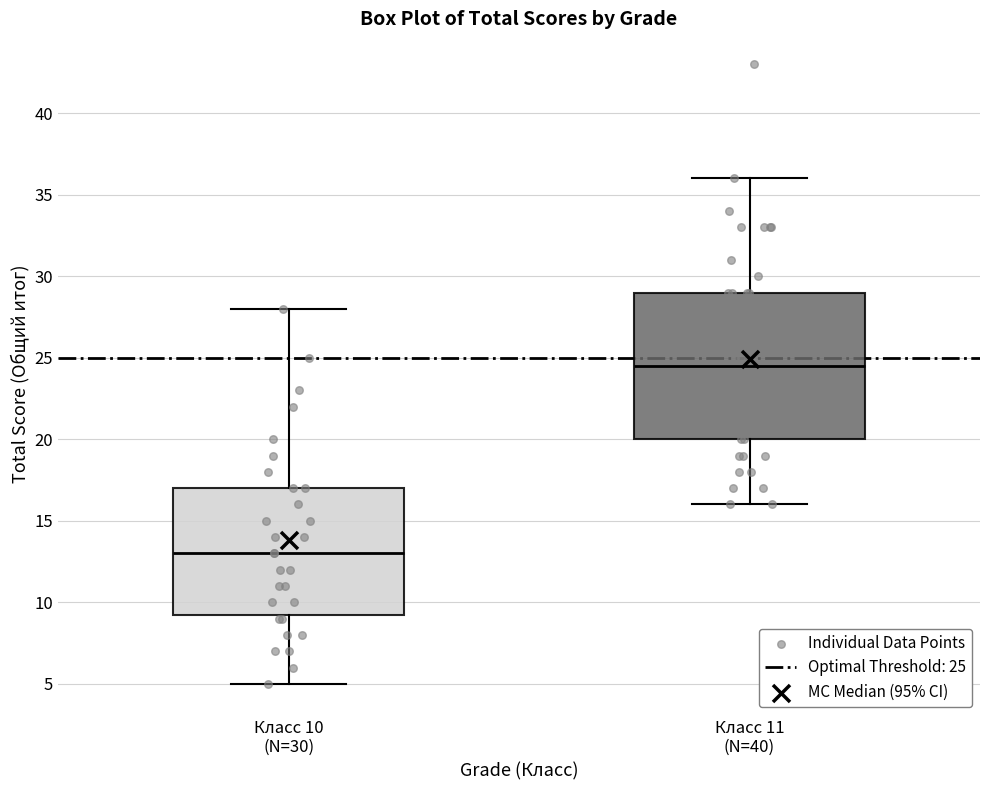

Reading left to right, transcribe this box plot: for each box, give where its median line is, the range the box spans, and where its two whiskers end, as read against the y-axis. The values are not printed on the chart, so give them approximately, as read against the axis.

Класс 10 (N=30): median 13.0, box 9.5 to 17.0, whiskers 5.0 to 28.0
Класс 11 (N=40): median 24.5, box 20.0 to 29.0, whiskers 16.0 to 36.0